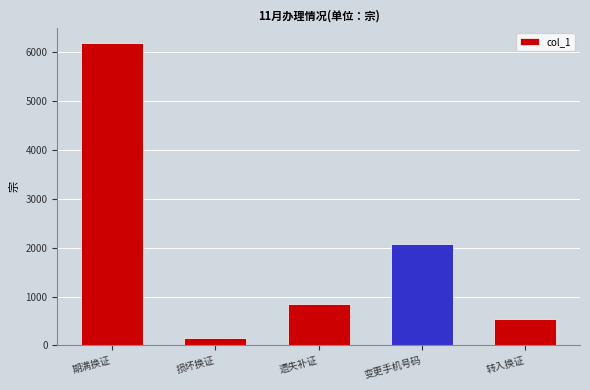

Where is the data nearest to the value 3160?

变更手机号码